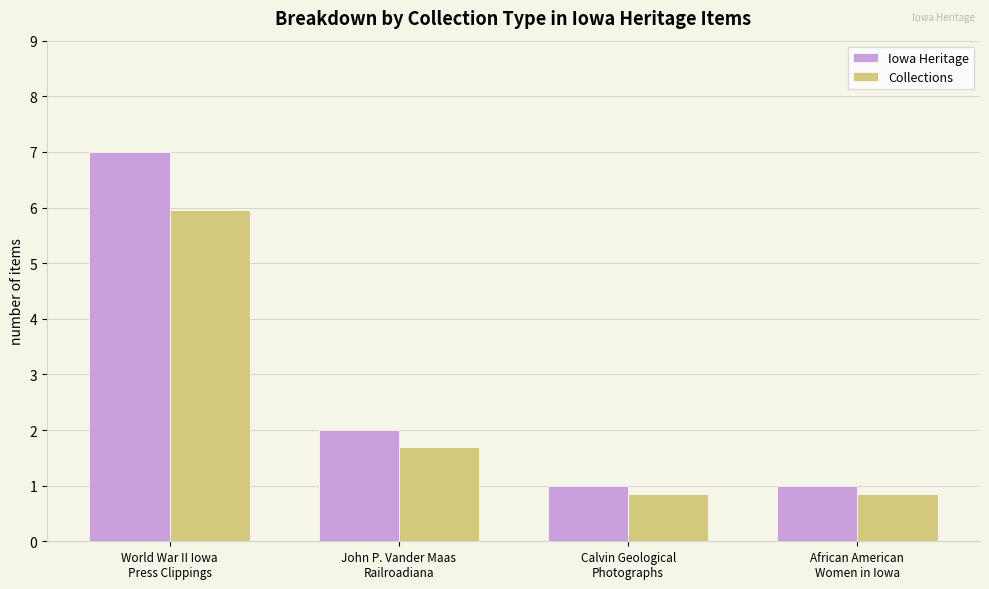

How many bars are there in total?

8